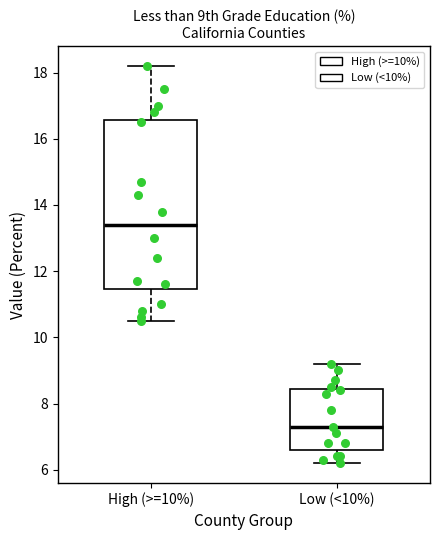

Reading left to right, transcribe this box plot: for each box, give where its median line is, the range the box spans, and where its two whiskers end, as read against the y-axis. The values are not printed on the chart, so give them approximately, as read against the axis.

High (>=10%): median 13.4, box 11.4 to 16.6, whiskers 10.6 to 18.2
Low (<10%): median 7.4, box 6.6 to 8.4, whiskers 6.2 to 9.2